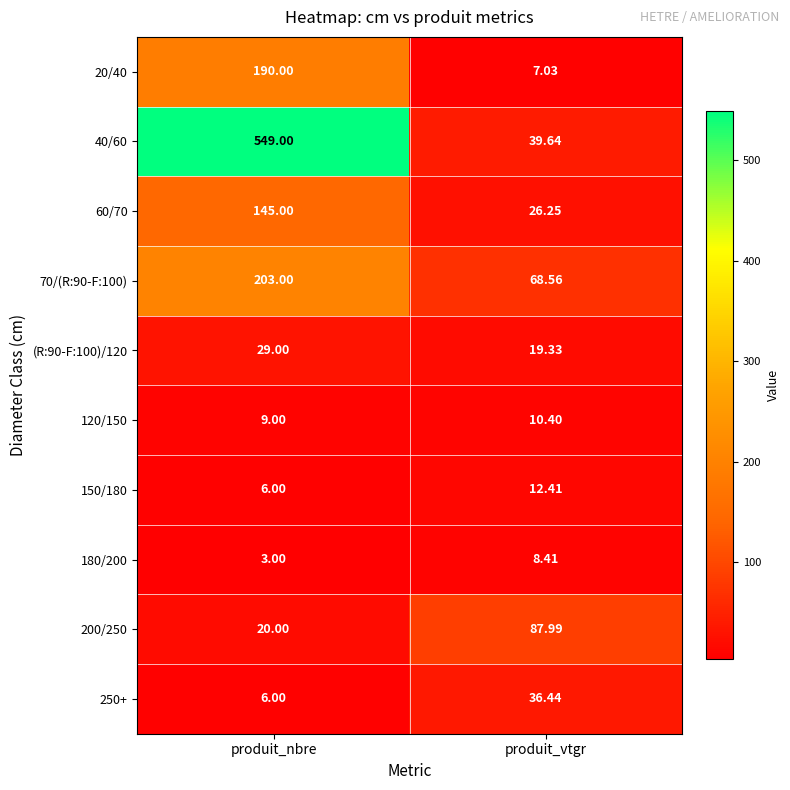

Which label corresponds to the largest value in the chart?

produit_nbre